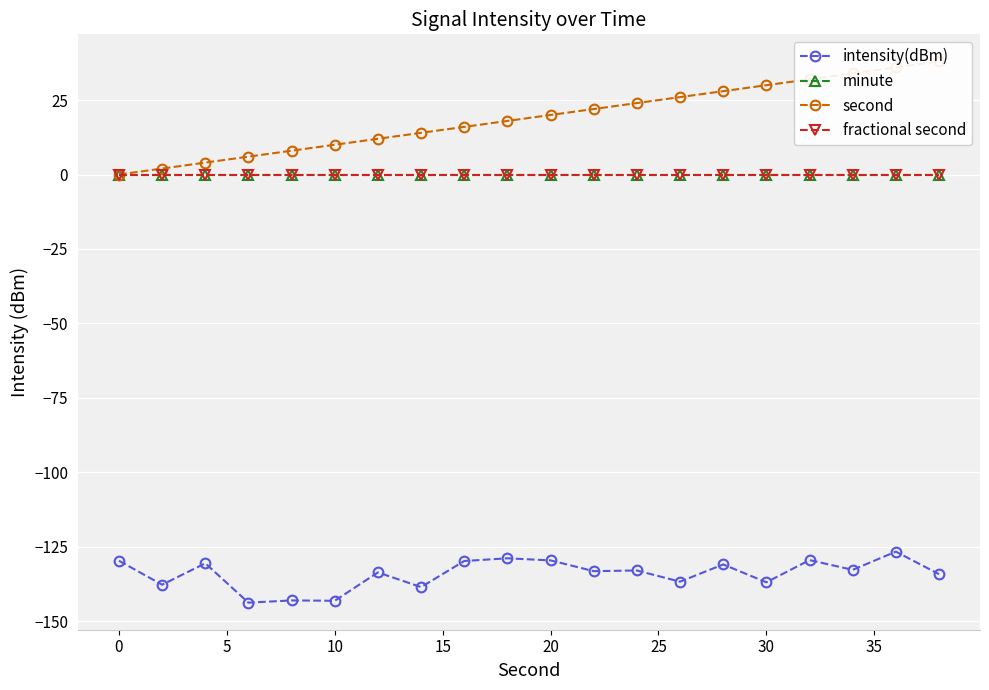

Reading left to right, transcribe all the data shown in this chart.

intensity(dBm): -129.8	-137.8	-130.6	-143.8	-143.1	-143.2	-133.7	-138.6	-129.8	-128.9	-129.6	-133.3	-133.0	-136.8	-131.0	-137.0	-129.5	-132.8	-126.7	-134.3
minute: 0.0	0.0	0.0	0.0	0.0	0.0	0.0	0.0	0.0	0.0	0.0	0.0	0.0	0.0	0.0	0.0	0.0	0.0	0.0	0.0
second: 0.0	2.0	4.0	6.0	8.0	10.0	12.0	14.0	16.0	18.0	20.0	22.0	24.0	26.0	28.0	30.0	32.0	34.0	36.0	38.0
fractional second: 0.0	0.0	0.0	0.0	0.0	0.0	0.0	0.0	0.0	0.0	0.0	0.0	0.0	0.0	0.0	0.0	0.0	0.0	0.0	0.0